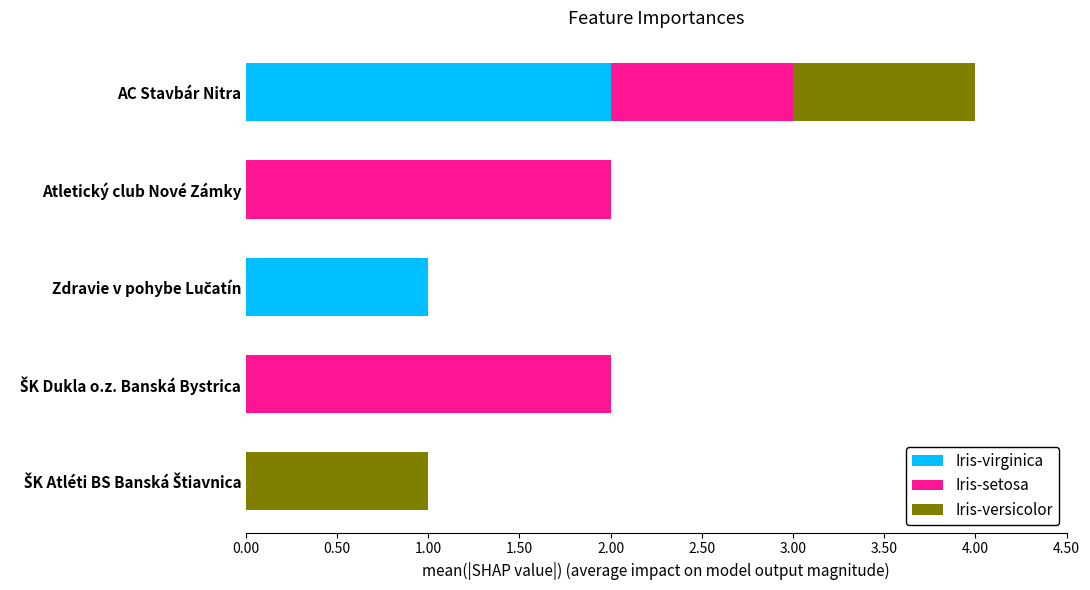

What is the total value across all series at AC Stavbár Nitra?

4